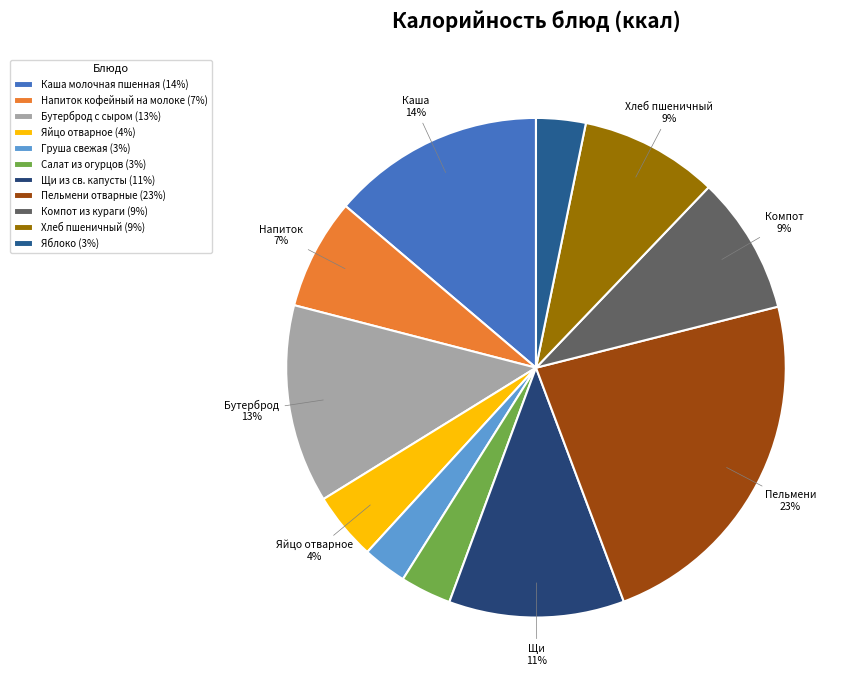

True or false: Каша молочная пшенная accounts for 14% of the total.

True